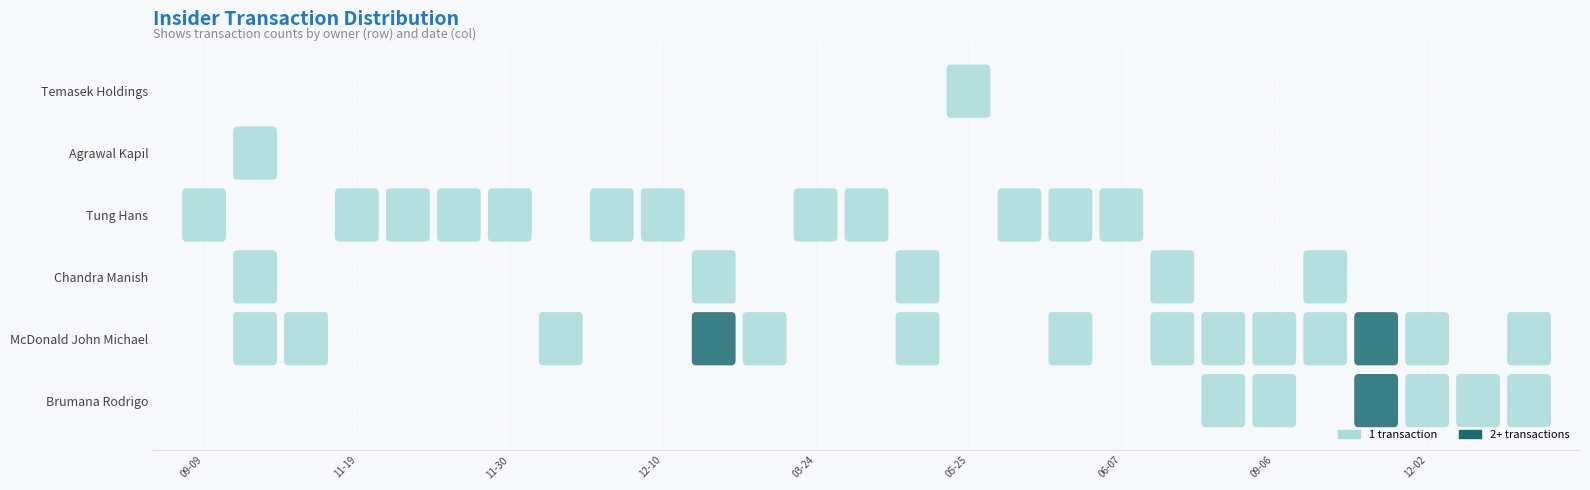

Which series changed the most between 2022-12-01 and 2022-12-13?

McDonald John Michael